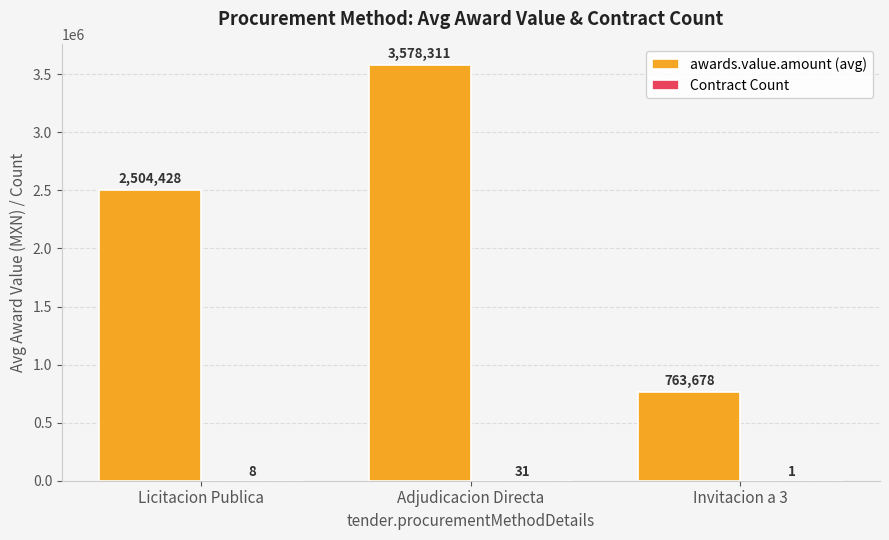

At which label does awards.value.amount (avg) reach its peak?

Adjudicacion Directa